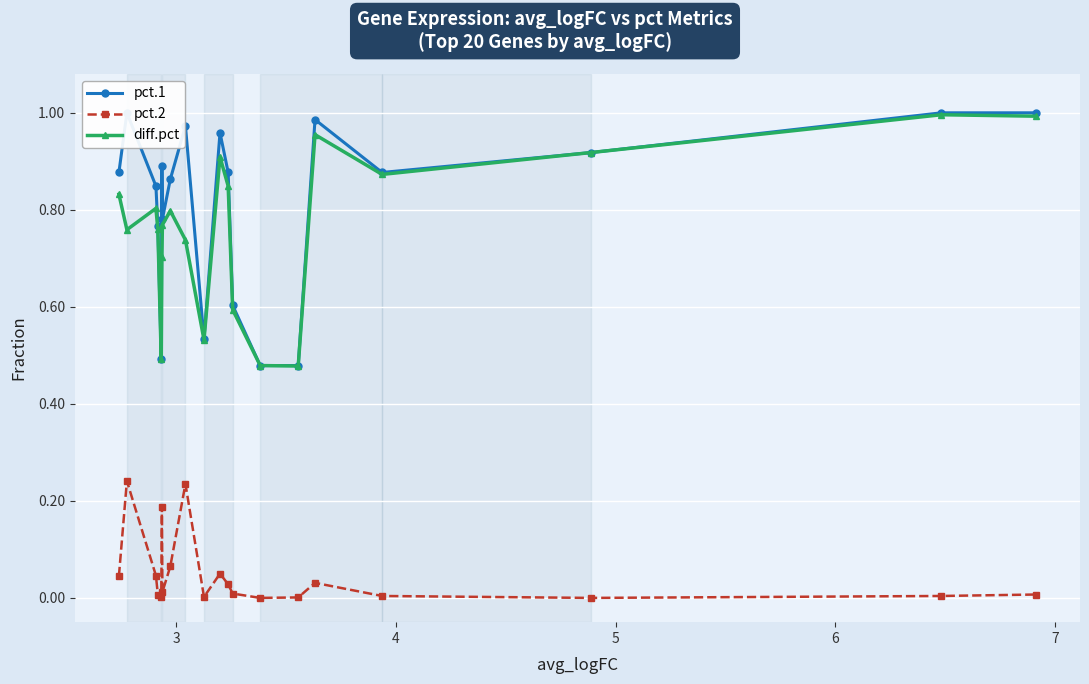

True or false: diff.pct and pct.2 intersect in this chart.

False